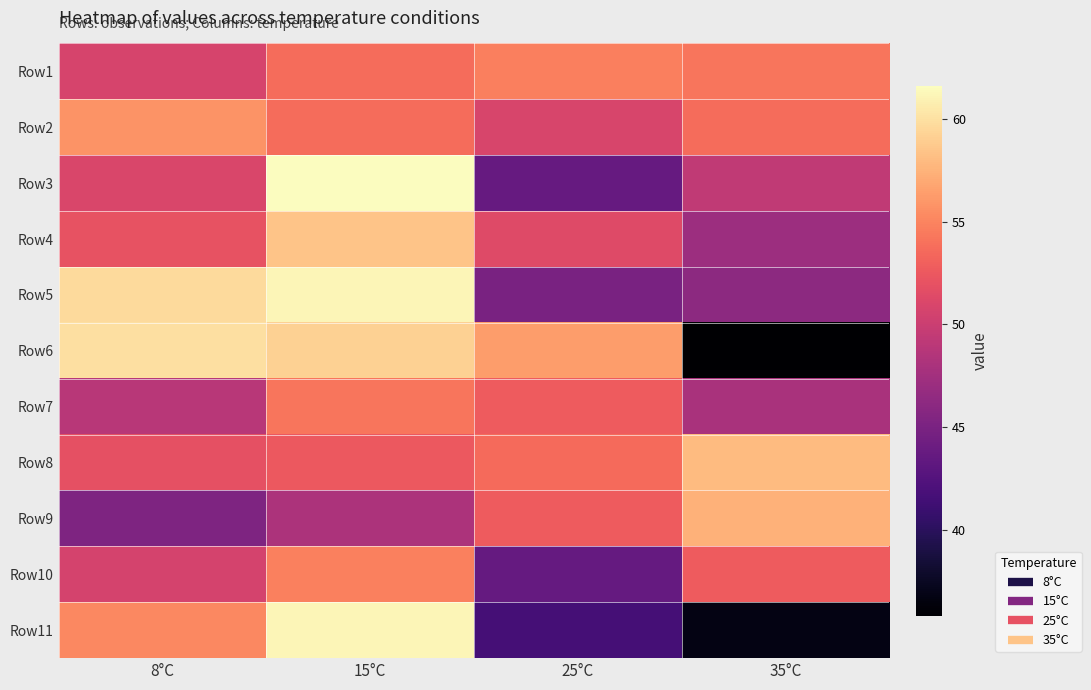

Reading left to right, what are all the values shown in this chart?

Row1: 8°C=50.8	15°C=53.7	25°C=54.7	35°C=54.2
Row2: 8°C=55.8	15°C=53.7	25°C=50.8	35°C=53.7
Row3: 8°C=51.0	15°C=61.6	25°C=43.7	35°C=49.4
Row4: 8°C=52.1	15°C=58.5	25°C=51.4	35°C=47.1
Row5: 8°C=59.7	15°C=61.2	25°C=45.0	35°C=46.1
Row6: 8°C=59.9	15°C=59.1	25°C=56.4	35°C=35.8
Row7: 8°C=48.8	15°C=54.2	25°C=52.8	35°C=48.0
Row8: 8°C=51.9	15°C=52.5	25°C=53.6	35°C=57.9
Row9: 8°C=45.2	15°C=48.2	25°C=52.7	35°C=57.5
Row10: 8°C=50.7	15°C=54.8	25°C=43.6	35°C=52.7
Row11: 8°C=55.2	15°C=61.1	25°C=41.7	35°C=36.8